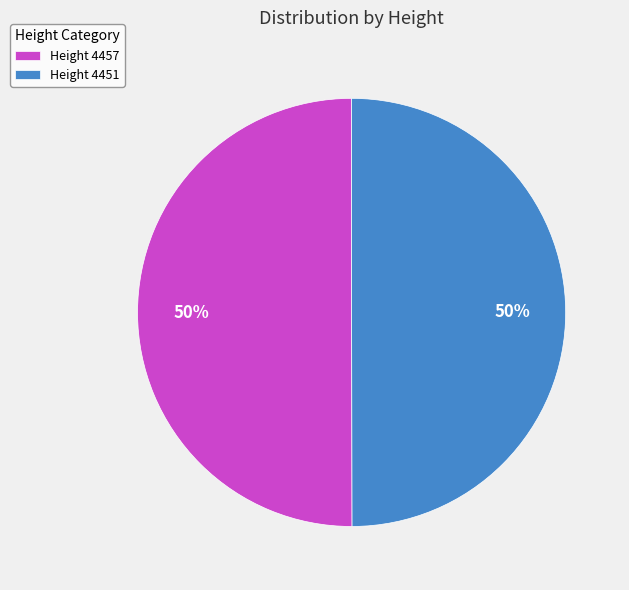

To the nearest percent, what percentage of the pie is Height 4451?

50%